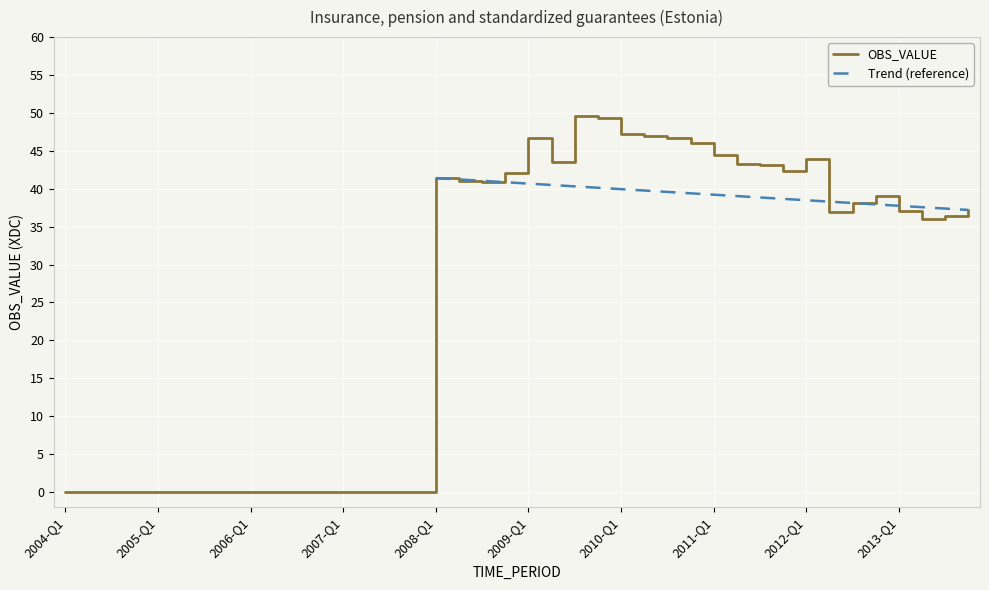

Reading left to right, what are all the values shown in this chart?

2004-Q1=0.0	2004-Q2=0.0	2004-Q3=0.0	2004-Q4=0.0	2005-Q1=0.0	2005-Q2=0.0	2005-Q3=0.0	2005-Q4=0.0	2006-Q1=0.0	2006-Q2=0.0	2006-Q3=0.0	2006-Q4=0.0	2007-Q1=0.0	2007-Q2=0.0	2007-Q3=0.0	2007-Q4=0.0	2008-Q1=41.4	2008-Q2=41.1	2008-Q3=40.9	2008-Q4=42.0	2009-Q1=46.7	2009-Q2=43.5	2009-Q3=49.6	2009-Q4=49.3	2010-Q1=47.3	2010-Q2=47.0	2010-Q3=46.6	2010-Q4=46.0	2011-Q1=44.4	2011-Q2=43.2	2011-Q3=43.1	2011-Q4=42.4	2012-Q1=43.9	2012-Q2=36.9	2012-Q3=38.1	2012-Q4=39.1	2013-Q1=37.1	2013-Q2=36.0	2013-Q3=36.4	2013-Q4=37.2